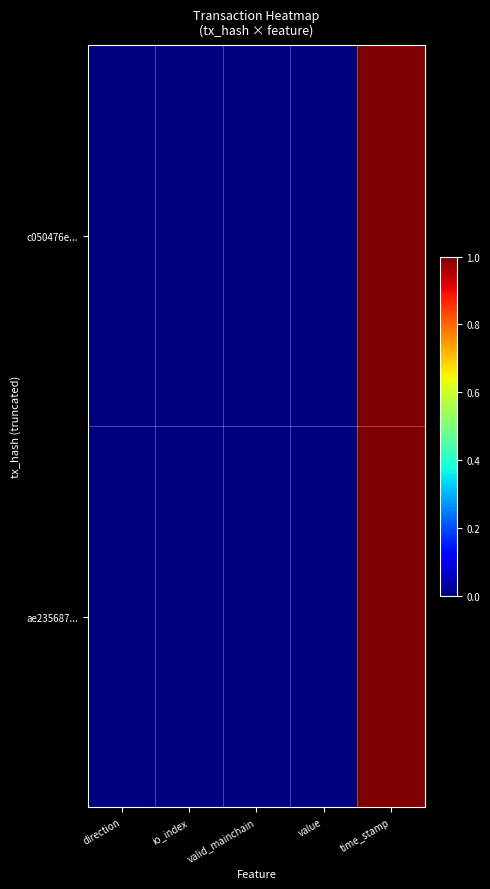

Reading right to left, extract all data points from this chart.

c050476e...: time_stamp=1.0	value=0.0	valid_mainchain=0.0	io_index=0.0	direction=0.0
ae235687...: time_stamp=1.0	value=0.0	valid_mainchain=0.0	io_index=0.0	direction=0.0